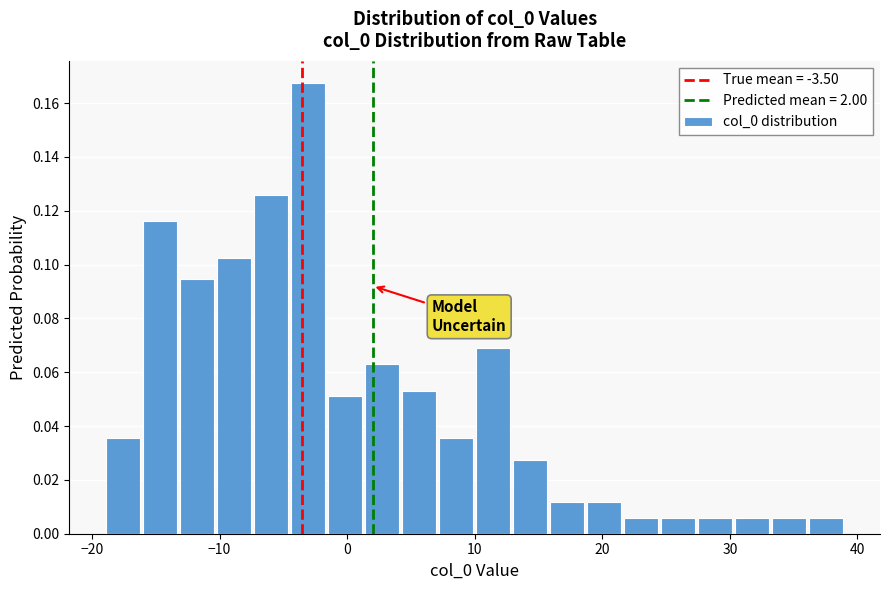

Around what value on the x-axis is the tallest bar? Give the approximate position of its centre, as read against the axis.

-3